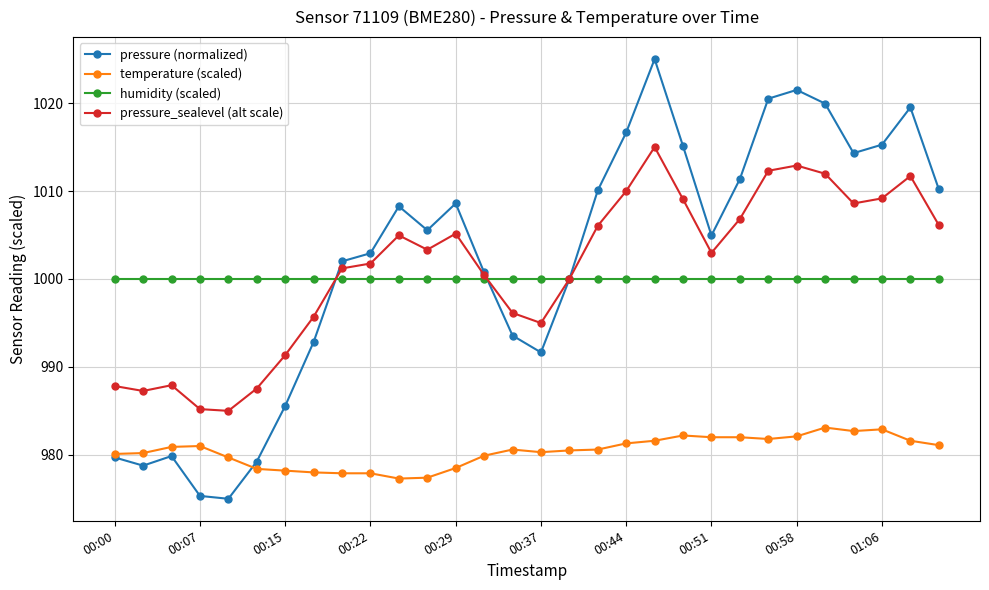

Which series has the largest range (max minus min)?

pressure (normalized)